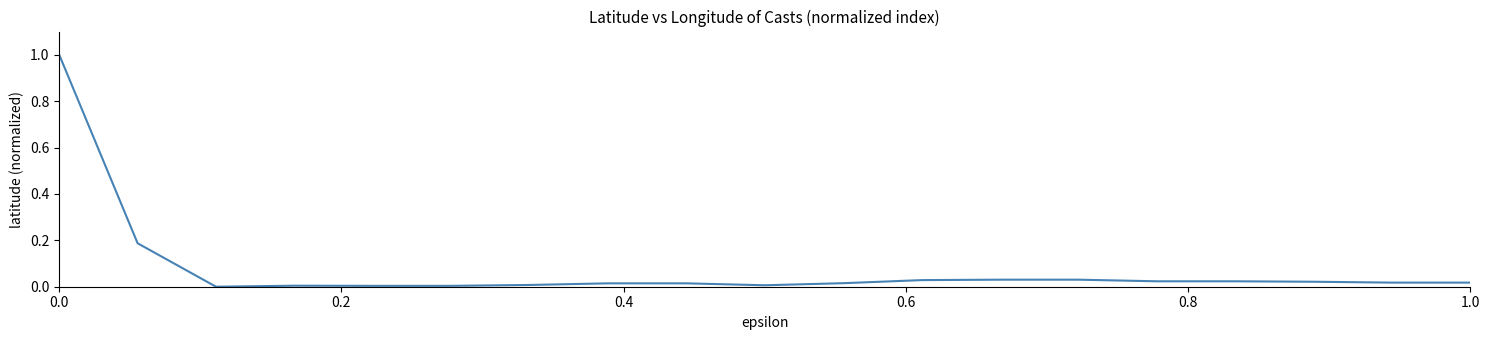

What is the greatest value displayed?

1.0